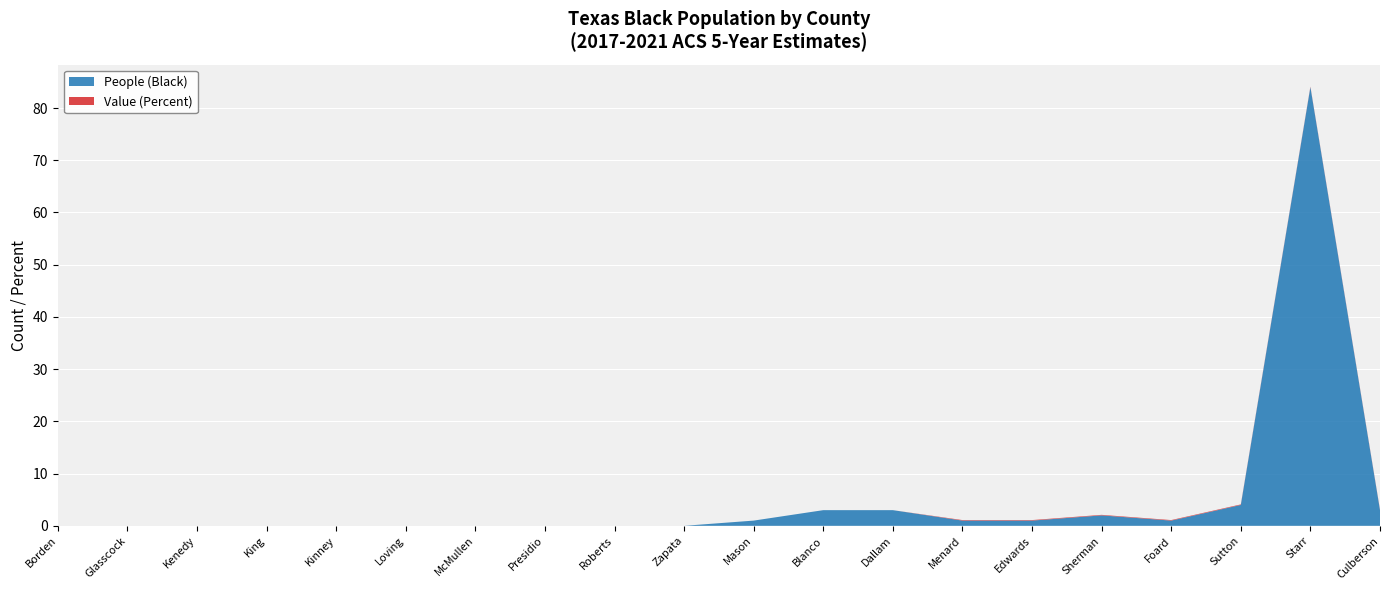

Reading left to right, what are all the values shown in this chart?

People (Black): 0.0	0.0	0.0	0.0	0.0	0.0	0.0	0.0	0.0	0.0	1.0	3.0	3.0	1.0	1.0	2.0	1.0	4.0	84.0	3.0
Value (Percent): 0.0	0.0	0.0	0.0	0.0	0.0	0.0	0.0	0.0	0.0	0.0	0.0	0.0	0.1	0.1	0.1	0.1	0.1	0.1	0.1